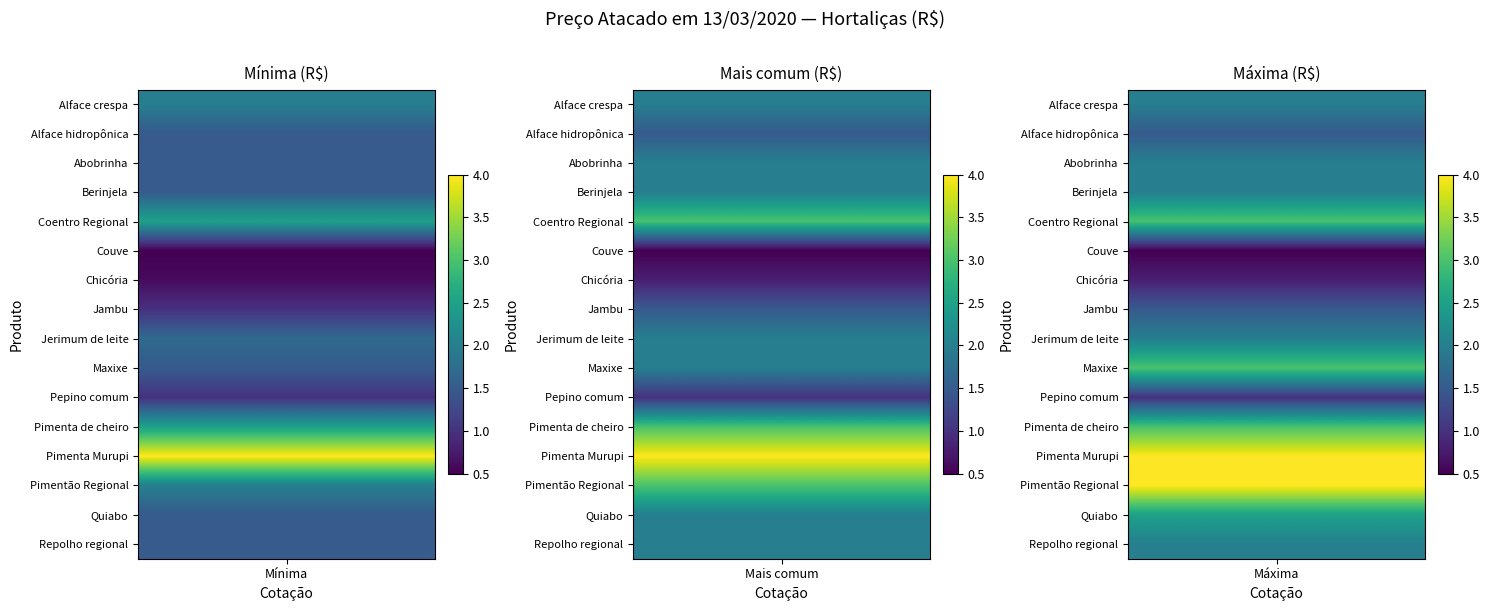

The Jerimum de leite series shows 1.7 at 0. True or false?

True